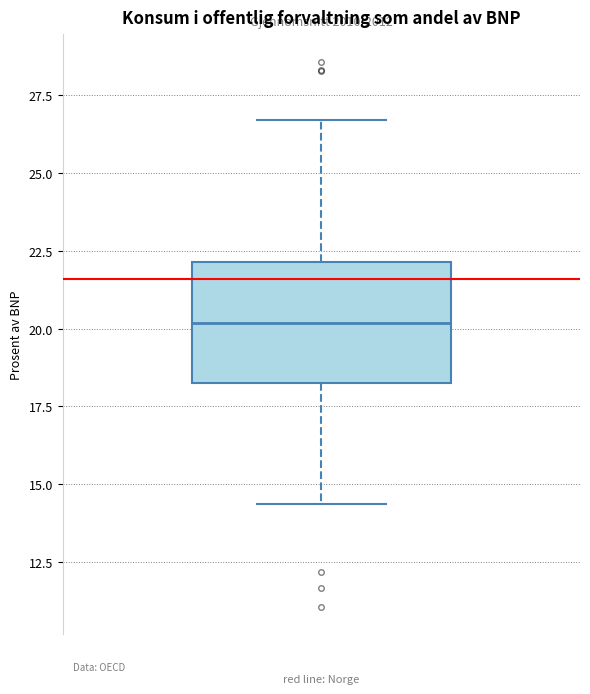

Where is the upper edge of the box on the y-axis? The values are not printed on the chart, so give them approximately, as read against the axis.

22.0